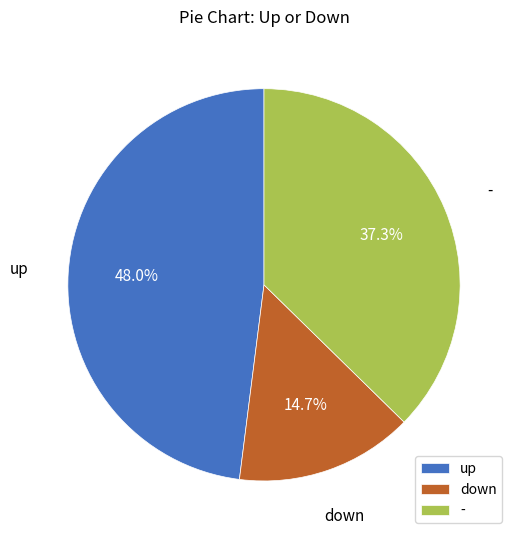

How many slices are in this pie chart?

3